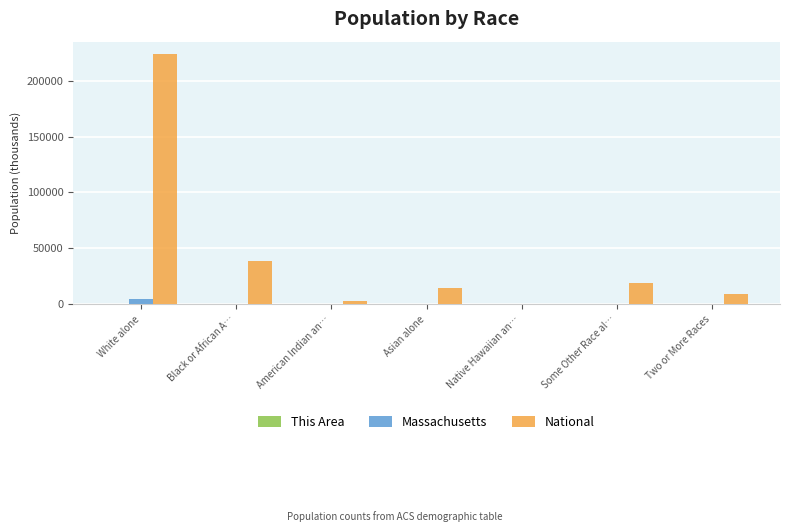

Between White alone and Black or African A…, which series saw the biggest shift?

National